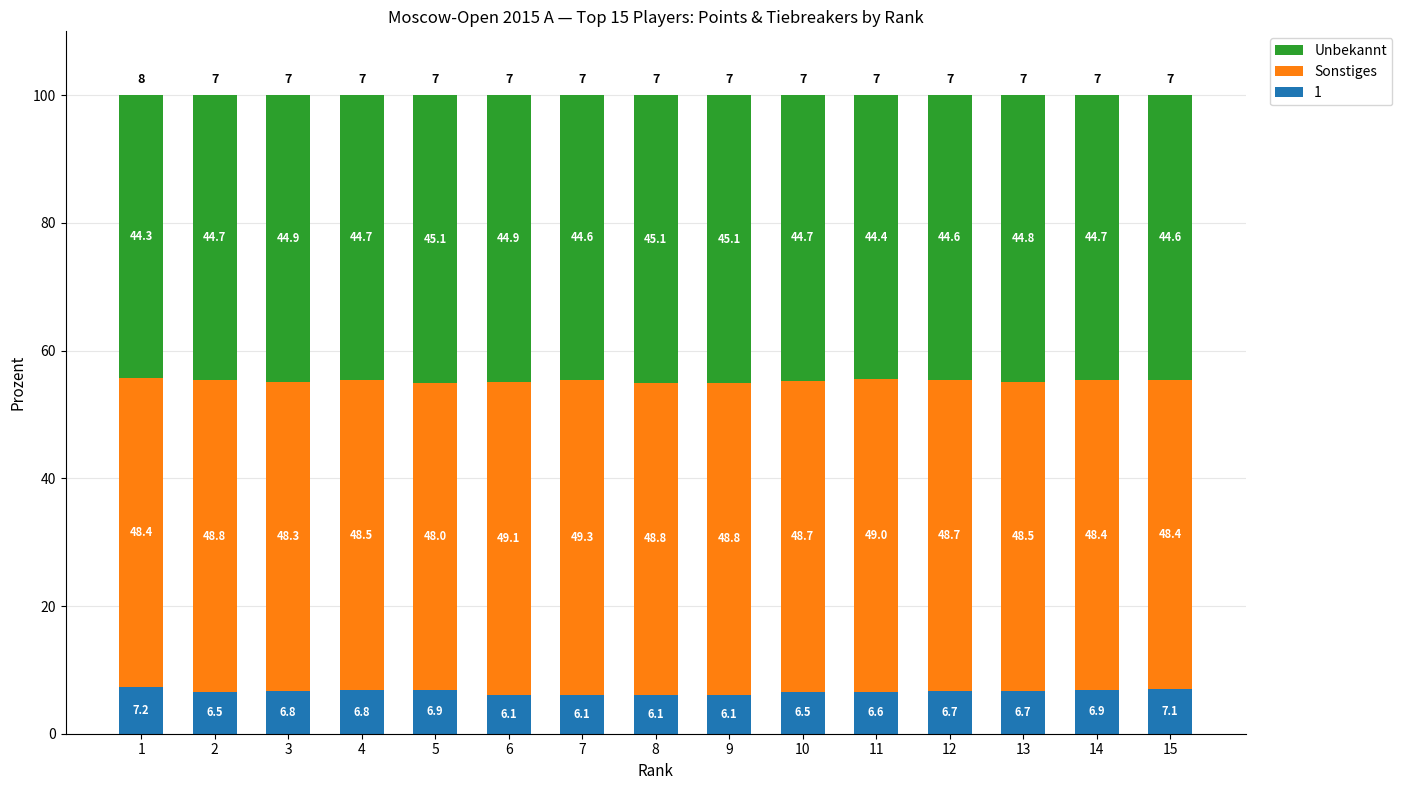

What is the maximum value for 1?

7.2